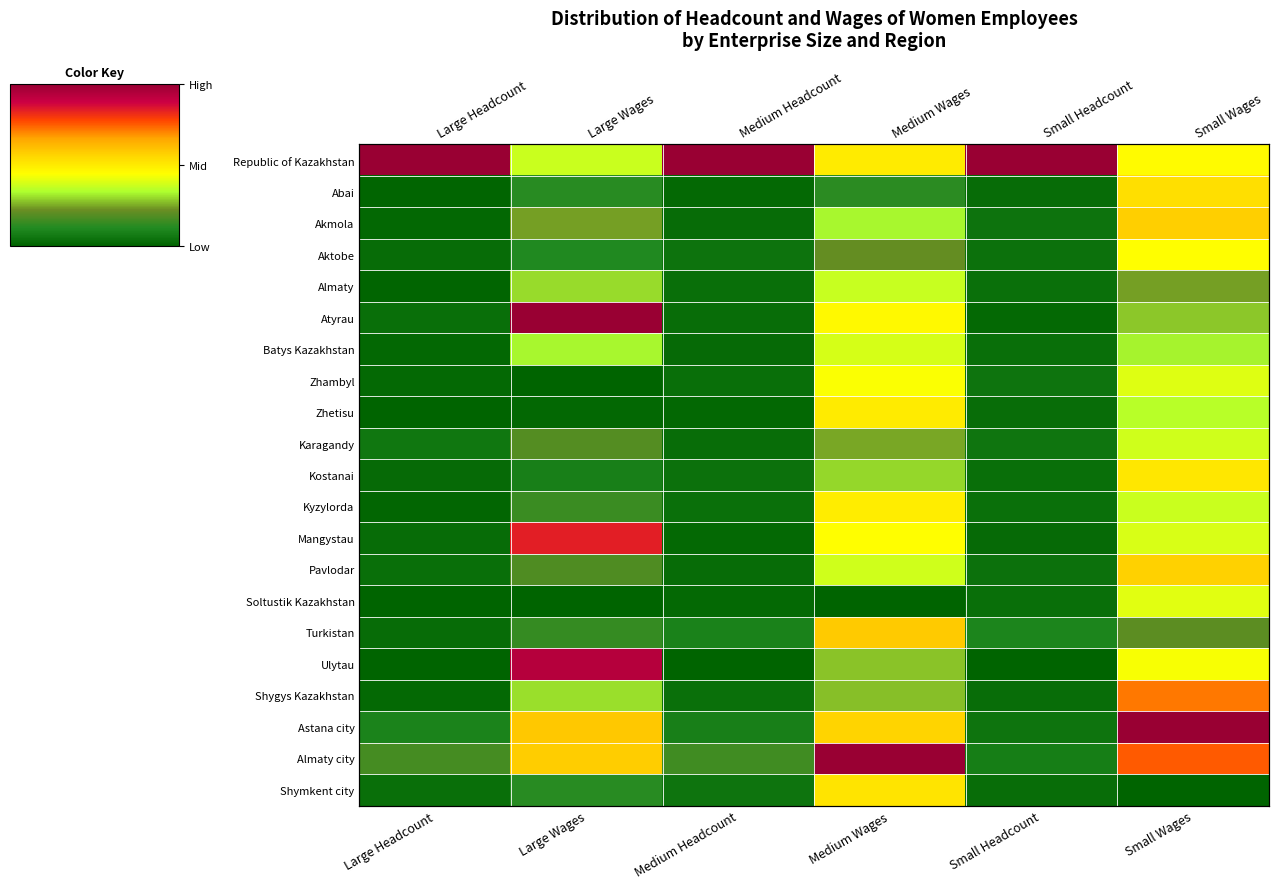

How many categories are shown in the chart?

6